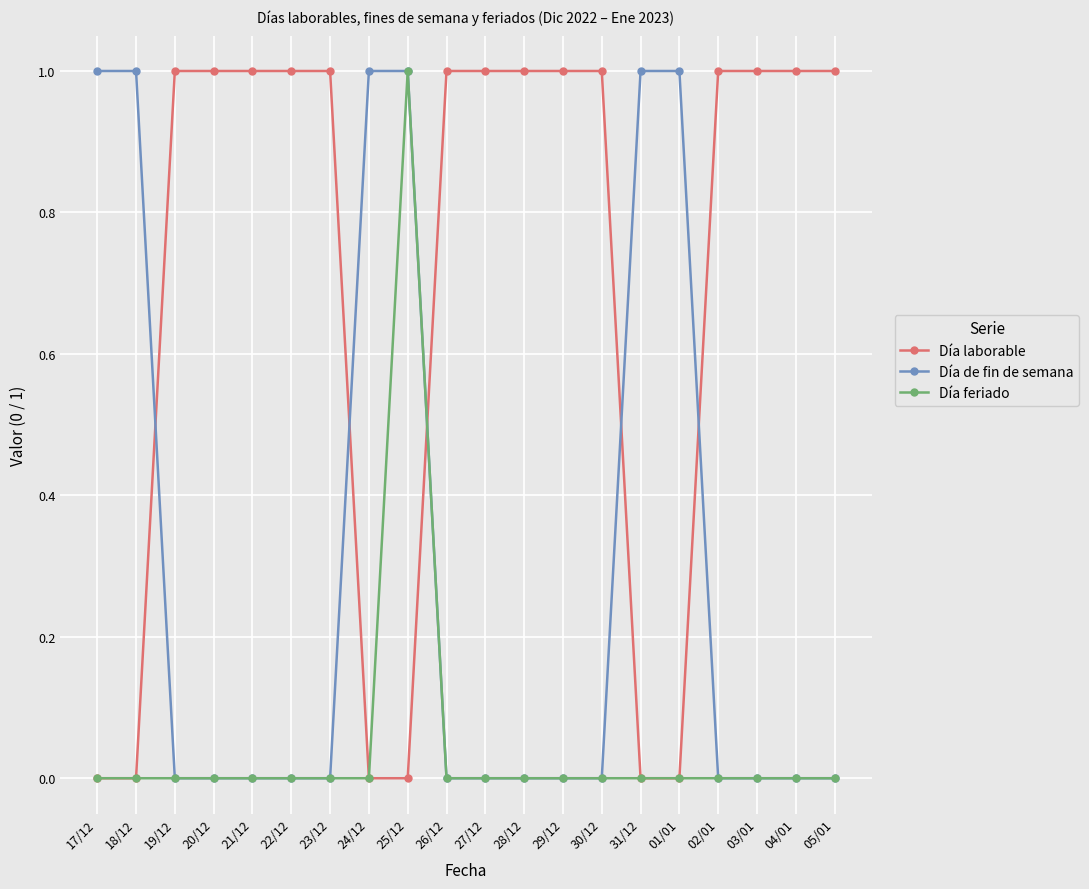

What value does the Día laborable series have at 05/01?

1